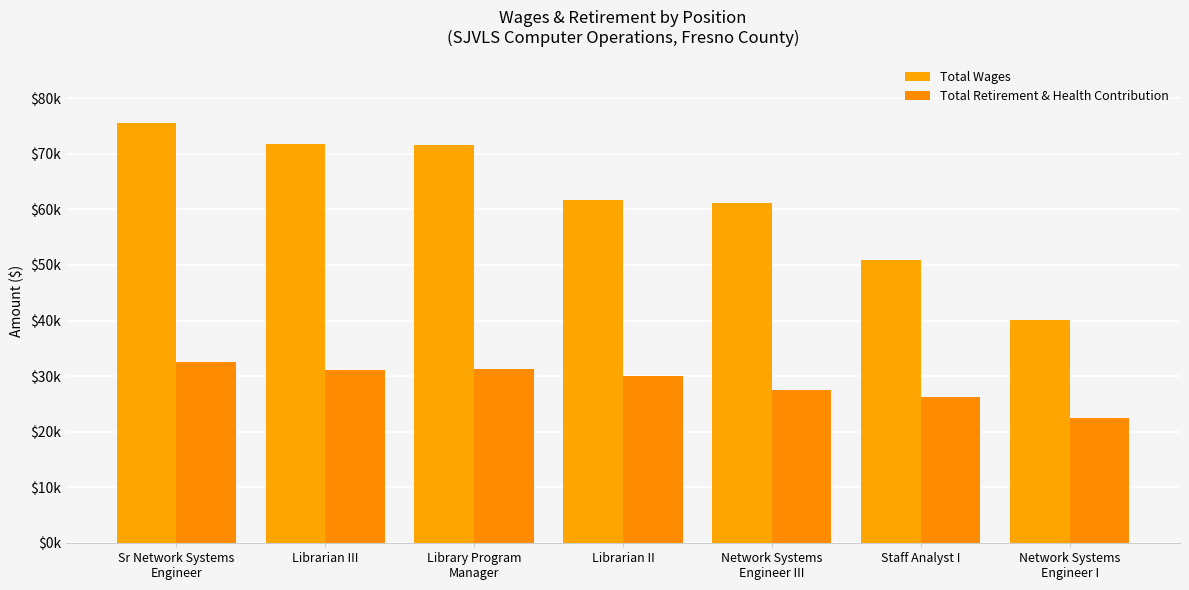

True or false: Total Retirement & Health Contribution has a value of 48623 at Network Systems
Engineer III.

False